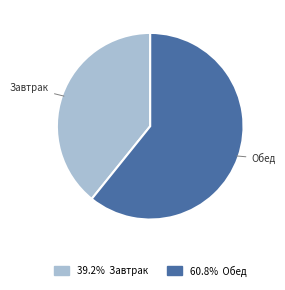

Count the number of slices in the pie.

2